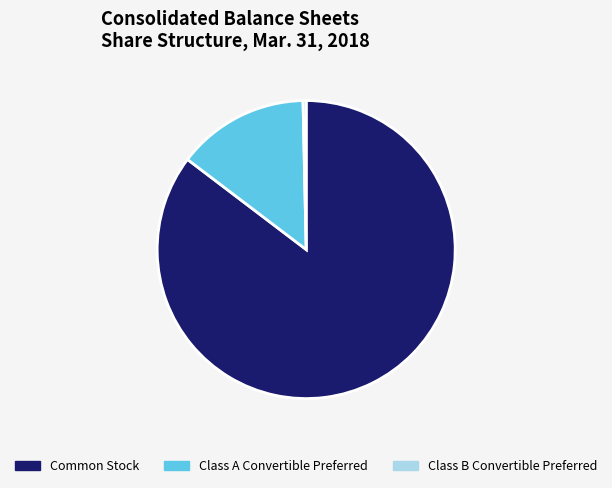

Is there any slice that represents more than half of the pie?

Yes